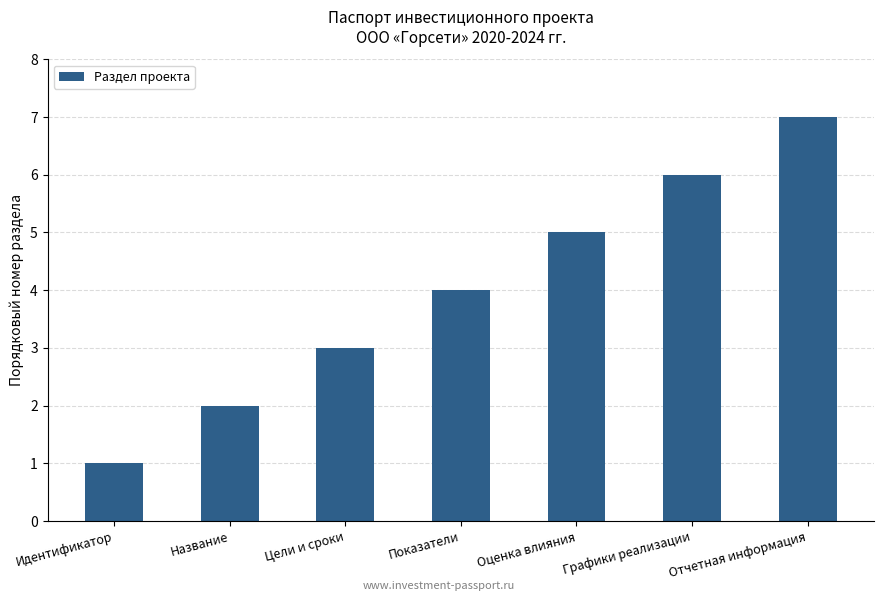

What is the label of the 5th bar from the right?

Цели и сроки